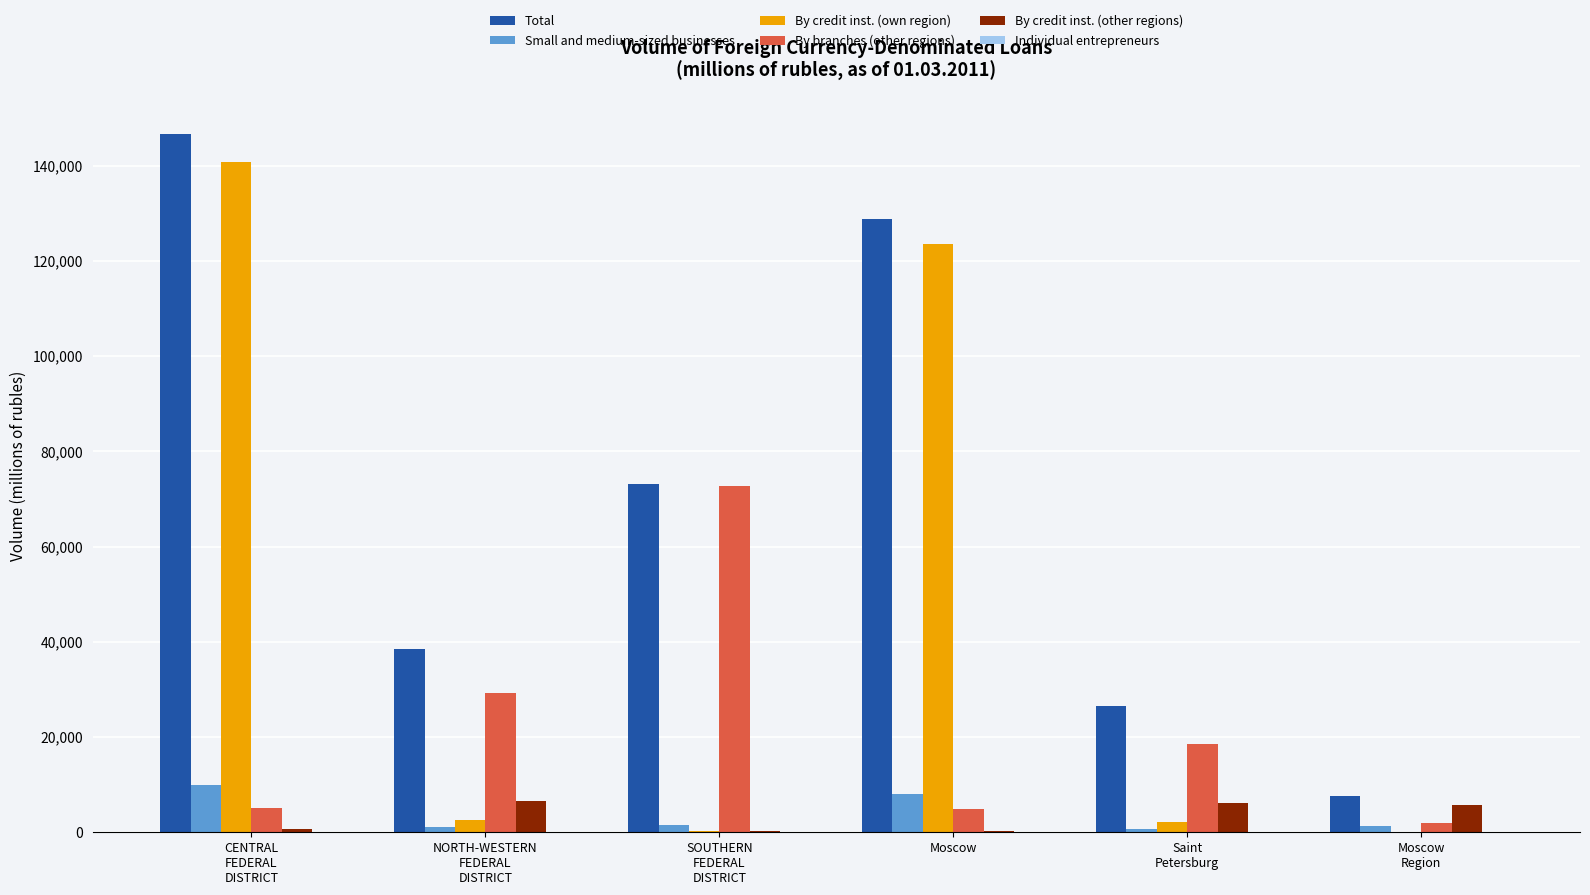

Is the value of By credit inst. (other regions) at NORTH-WESTERN
FEDERAL
DISTRICT greater than the value of By branches (other regions) at SOUTHERN
FEDERAL
DISTRICT?

No